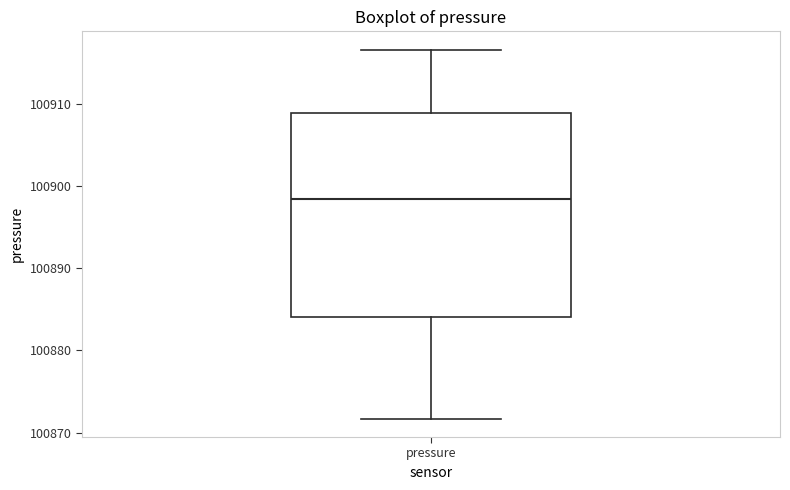

Where is the lower edge of the box for pressure on the y-axis? The values are not printed on the chart, so give them approximately, as read against the axis.

100884